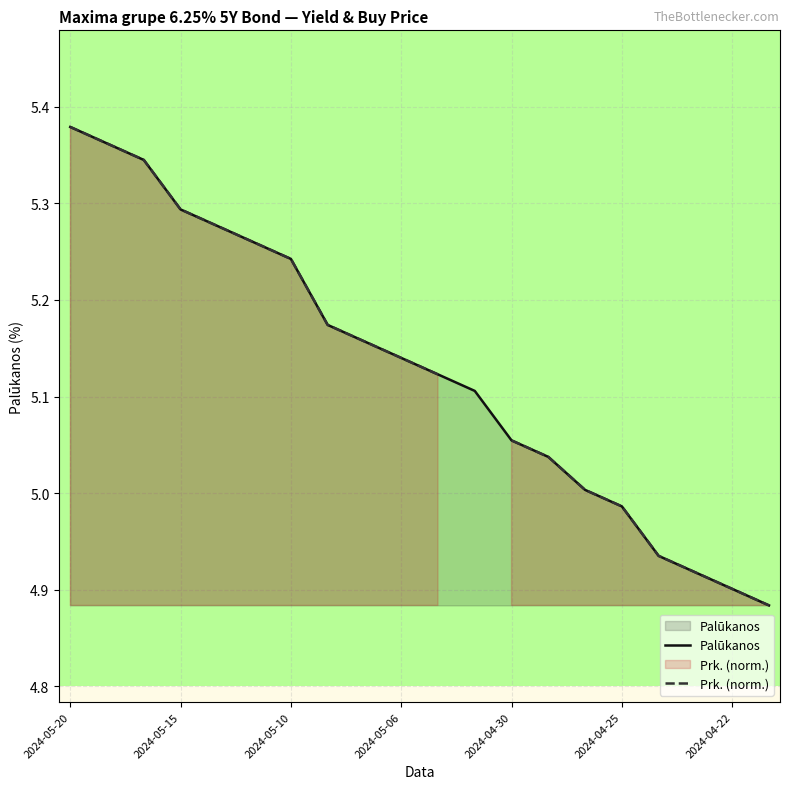

What is the sum of all Palūkanos values?

102.6